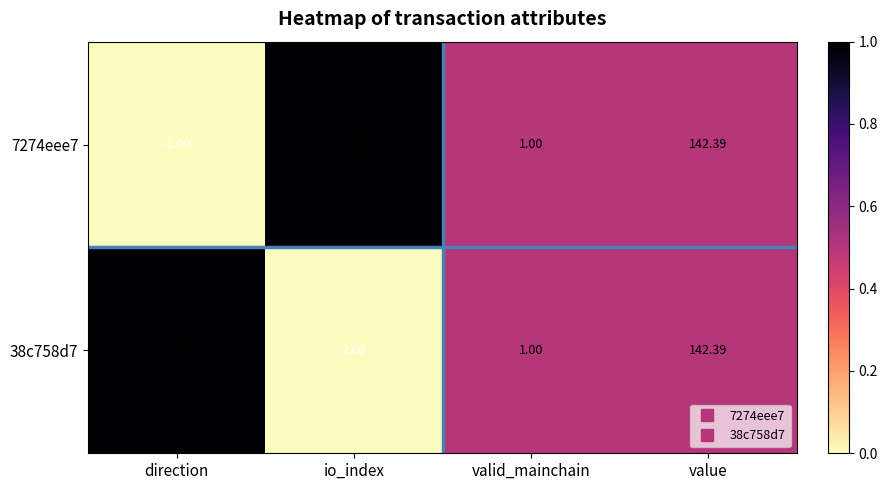

Which category has the highest value across all series?

value